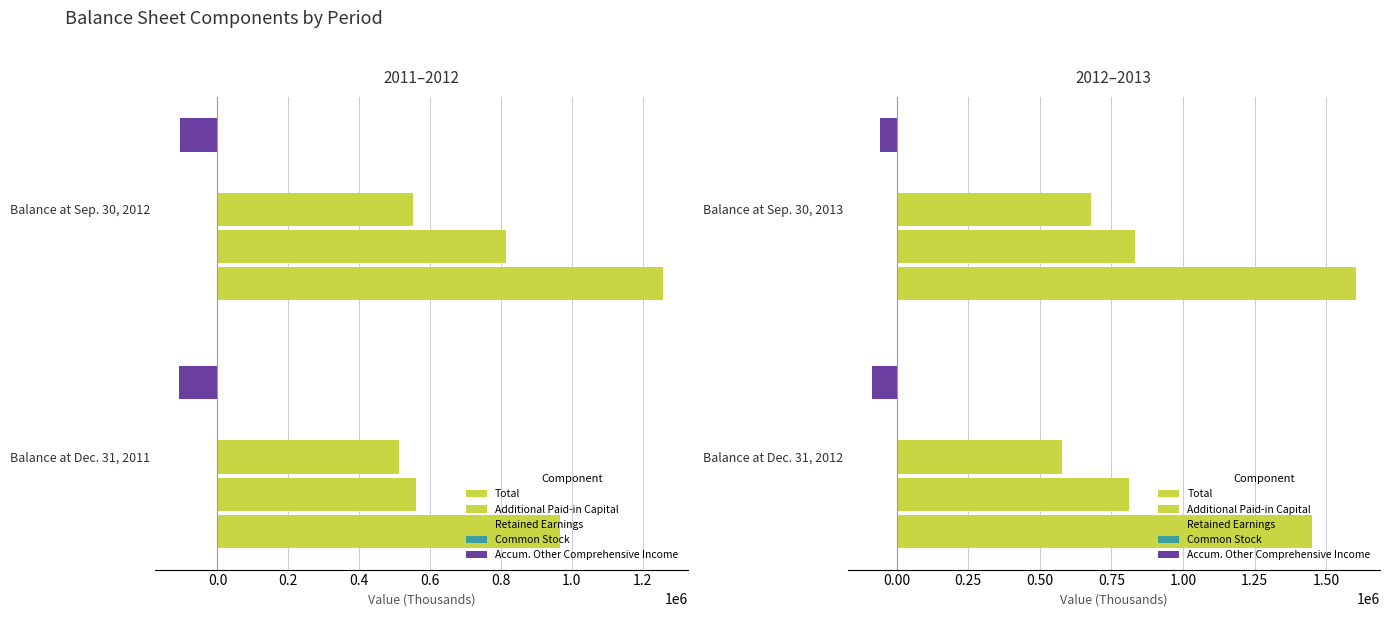

What is the difference between the maximum and minimum values in the Common Stock series?

15